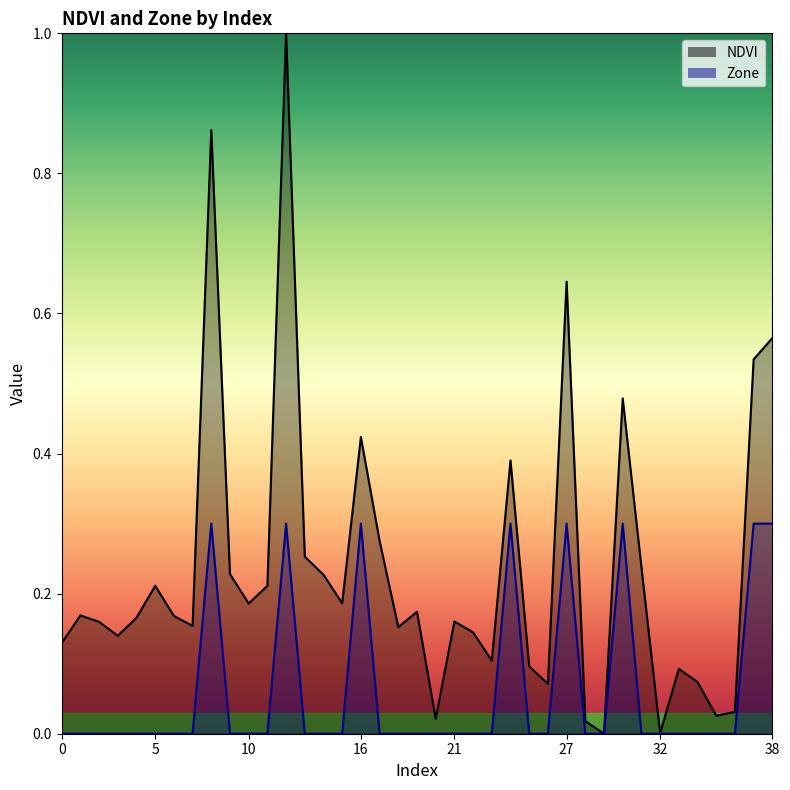

How many values in NDVI are above zero?

38